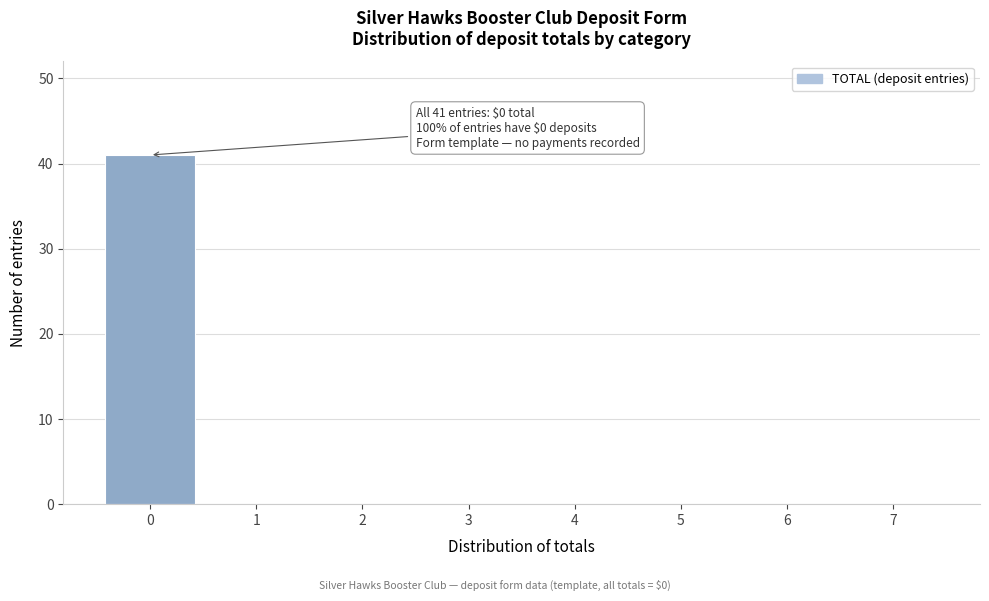

Reading left to right, what are all the values shown in this chart?

0=41	1=0	2=0	3=0	4=0	5=0	6=0	7=0